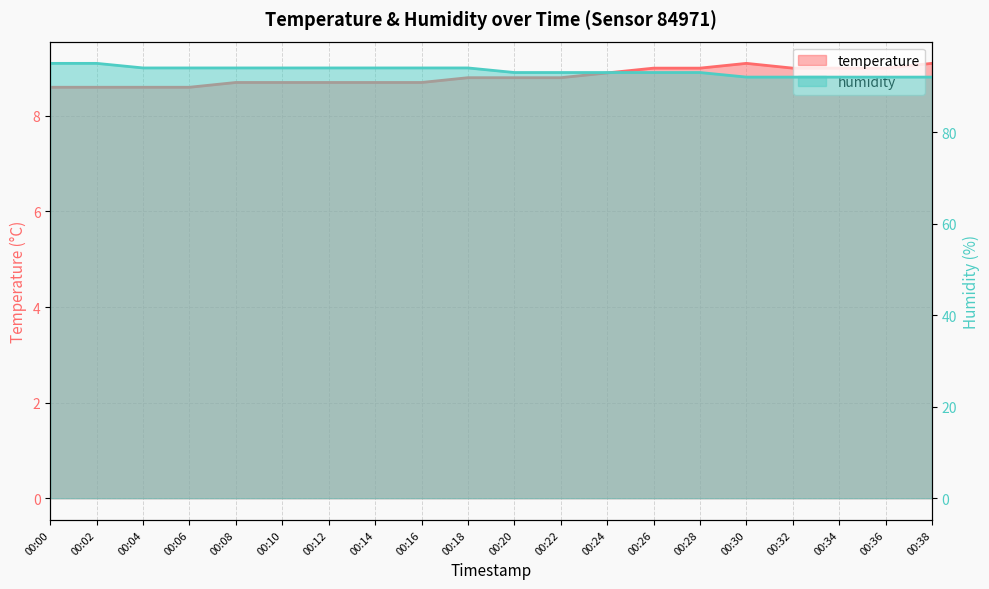

What is the approximate value of humidity at 00:38?

92.0